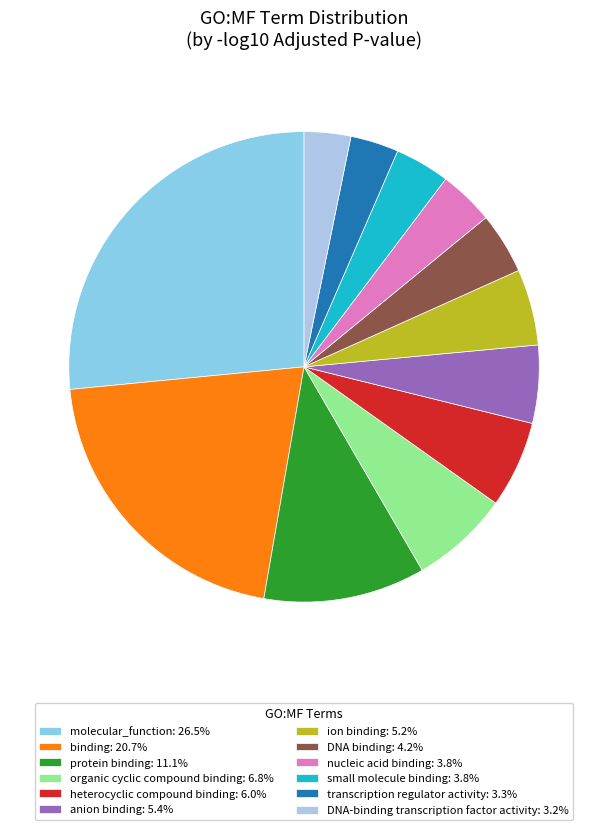

How many slices are in this pie chart?

12